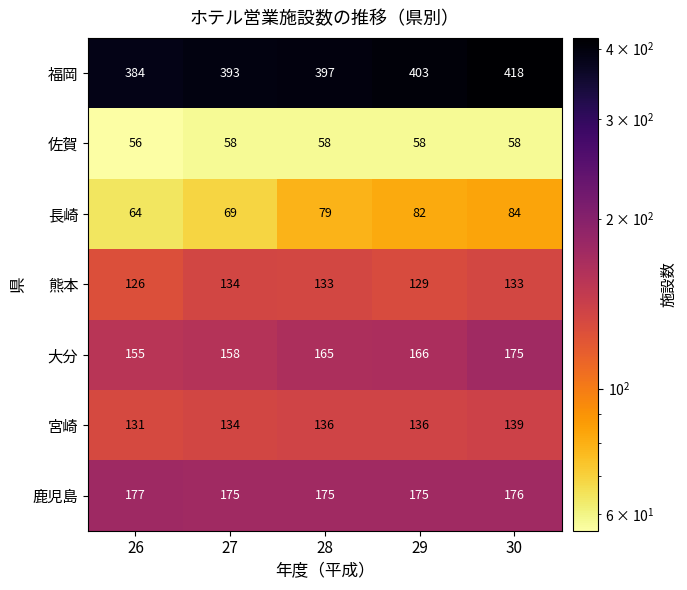

At which category does the chart reach its minimum across all series?

26